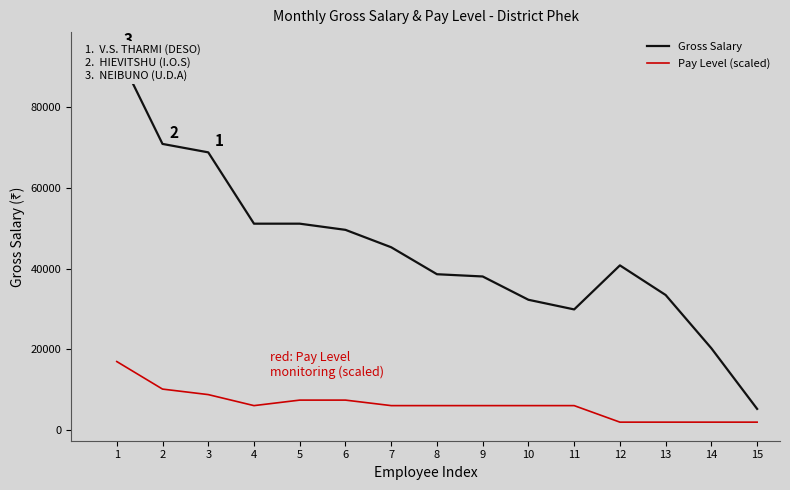

True or false: Gross Salary has more than 1 interior local peaks.

False